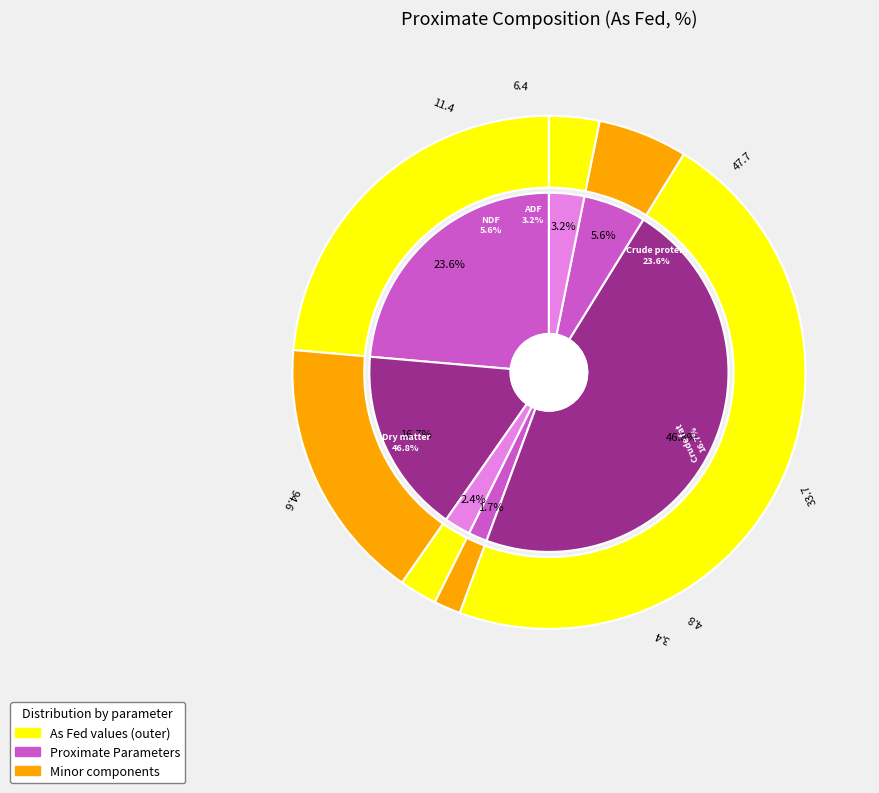

Is Dry matter the majority of the pie?

No